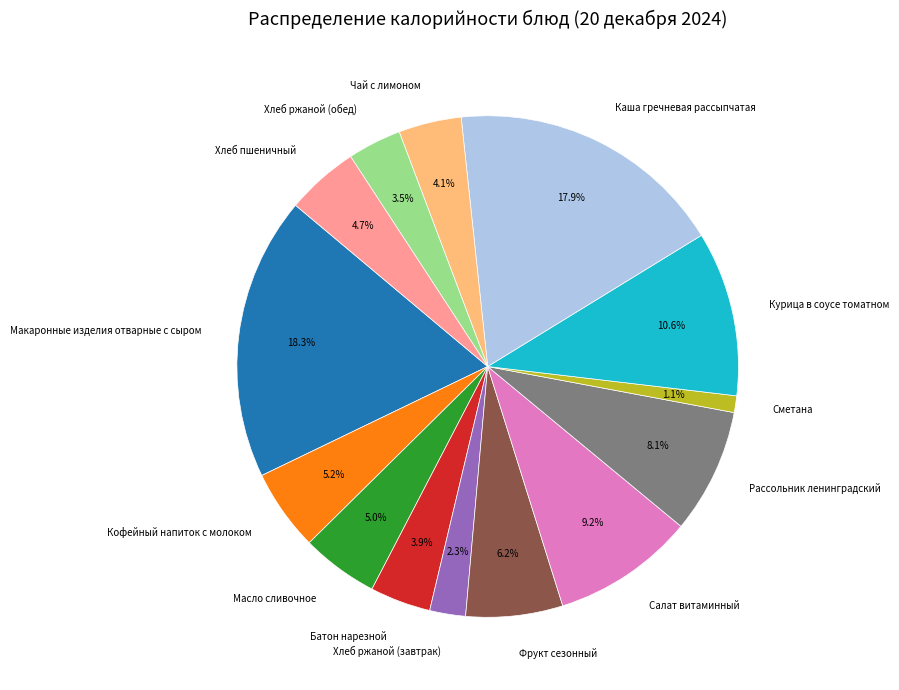

Which has a higher value, Салат витаминный or Фрукт сезонный?

Салат витаминный